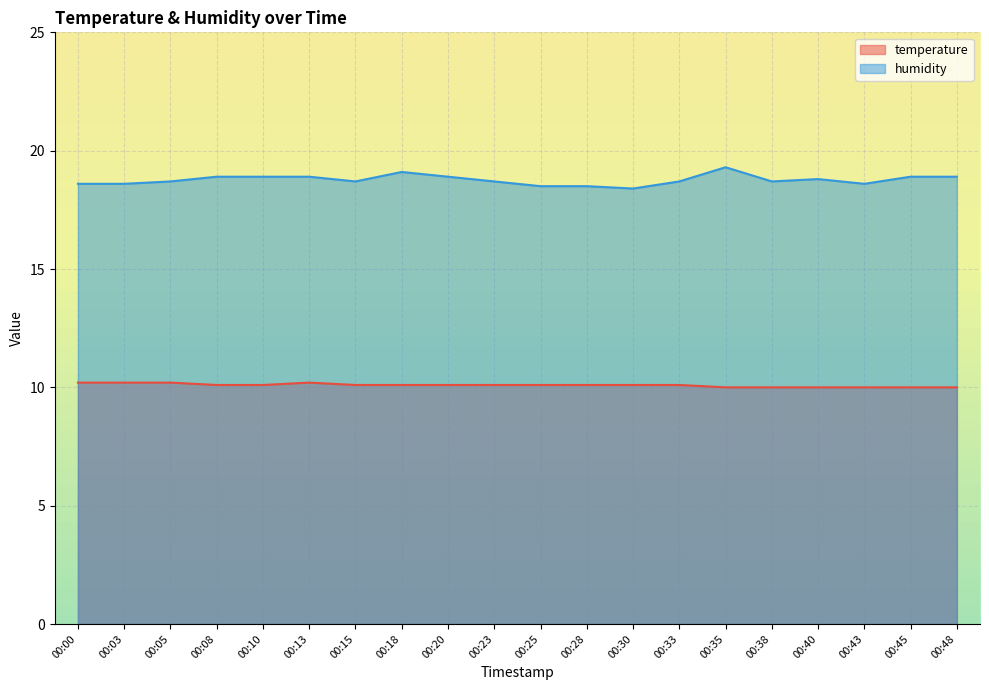

At which category does temperature reach its first local peak?

00:13